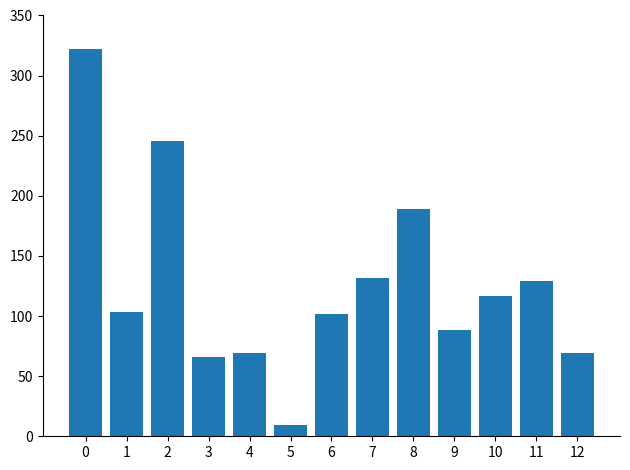

What is the greatest value displayed?

322.0